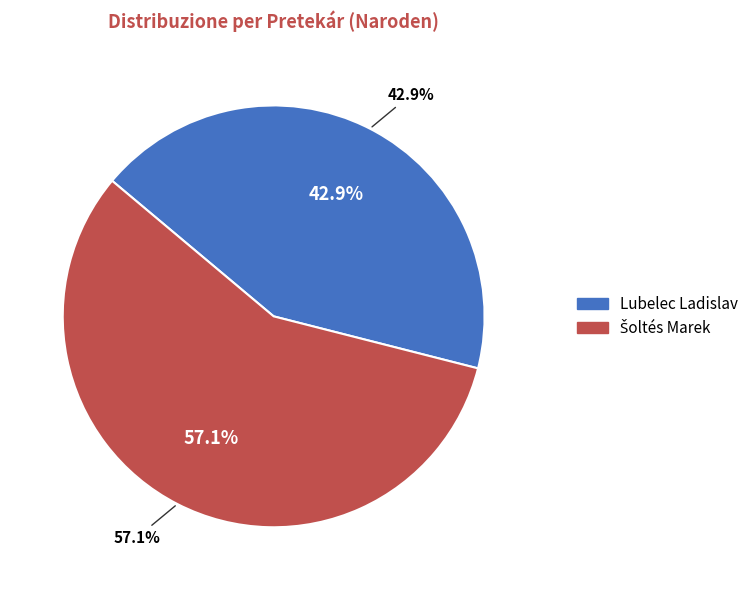

Count the number of slices in the pie.

2